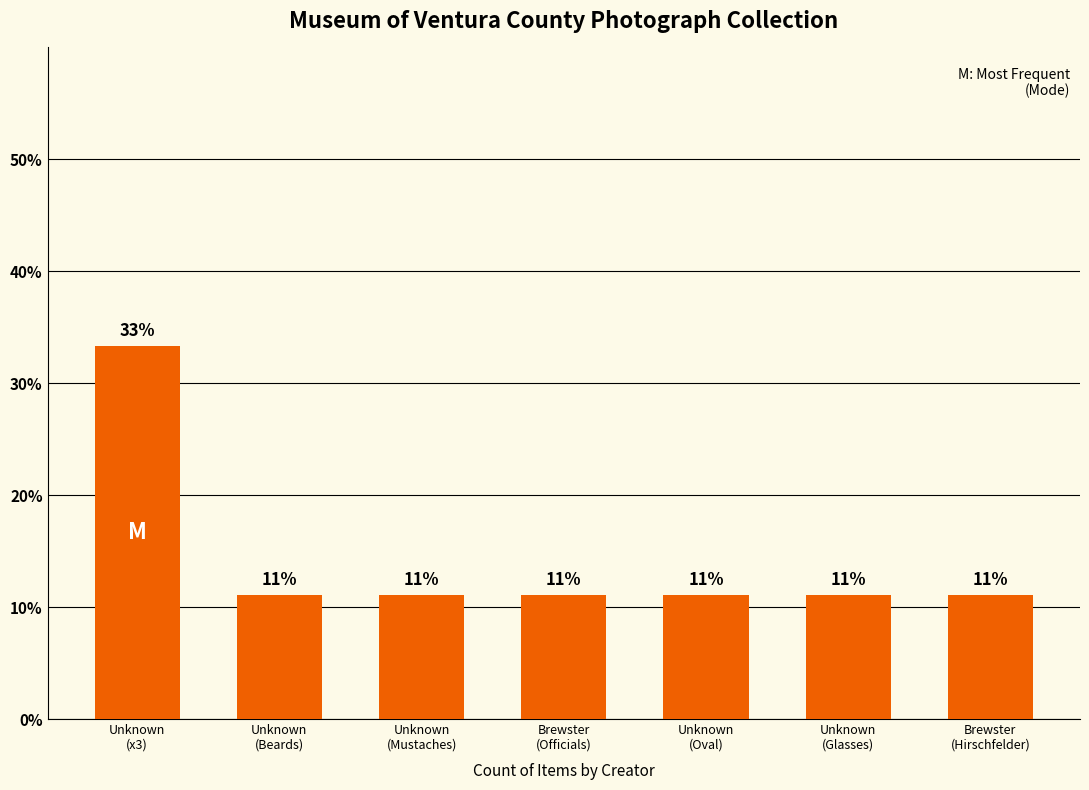

What is the sum of the values at Unknown
(Mustaches) and Unknown
(x3)?

44.4